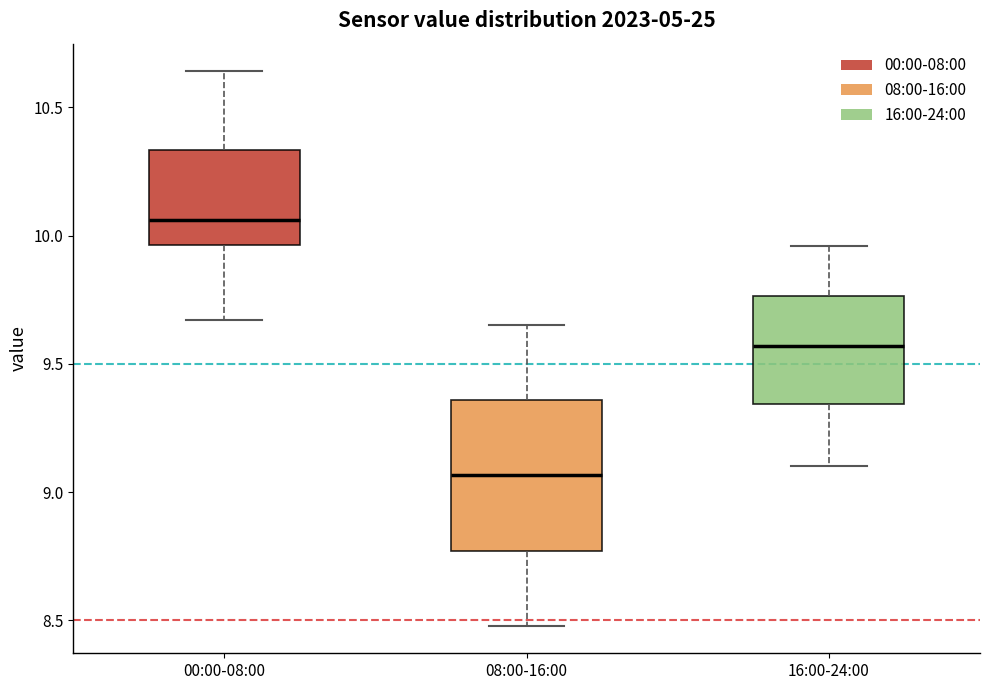

Reading left to right, transcribe this box plot: for each box, give where its median line is, the range the box spans, and where its two whiskers end, as read against the y-axis. The values are not printed on the chart, so give them approximately, as read against the axis.

00:00-08:00: median 10.05, box 9.95 to 10.35, whiskers 9.65 to 10.65
08:00-16:00: median 9.05, box 8.75 to 9.35, whiskers 8.50 to 9.65
16:00-24:00: median 9.55, box 9.35 to 9.75, whiskers 9.10 to 9.95